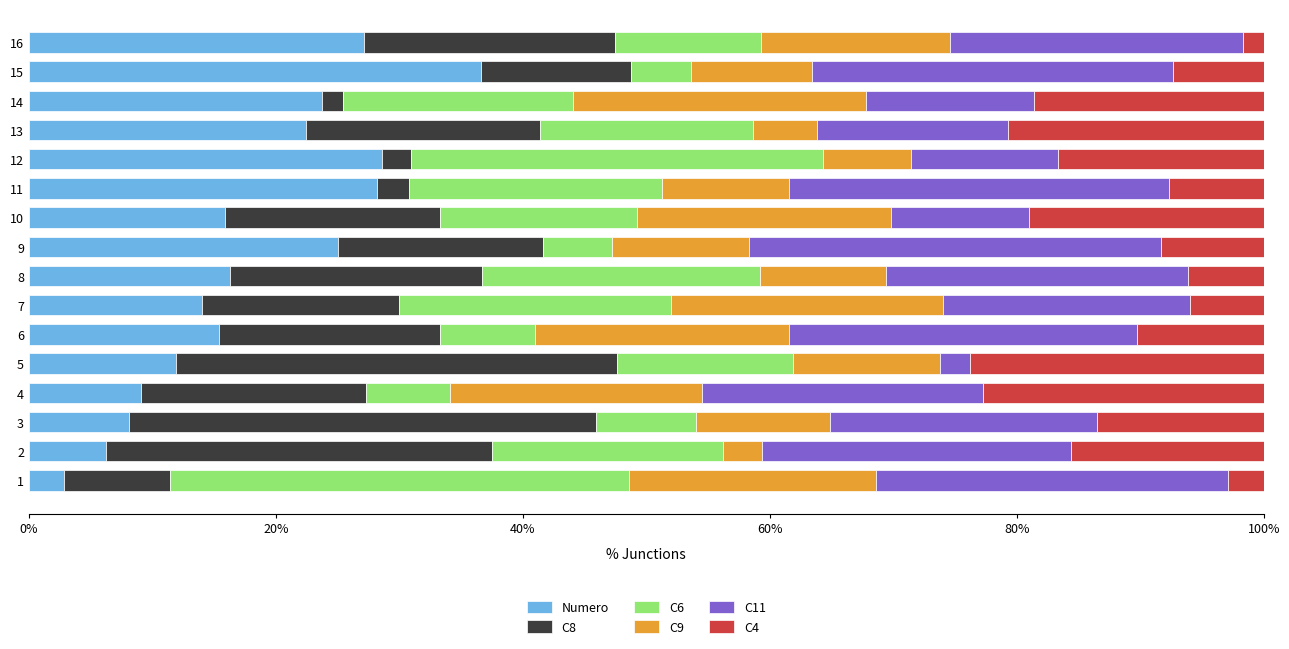

What is the highest value of the Numero series?

36.6